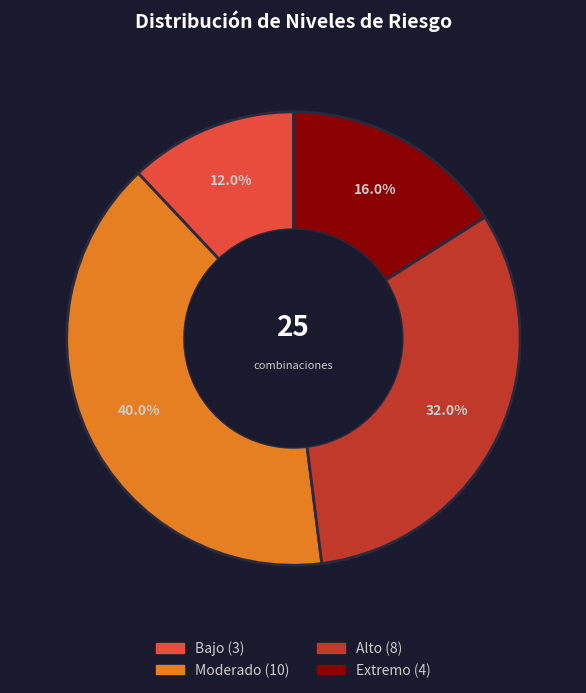

Is there any slice that represents more than half of the pie?

No